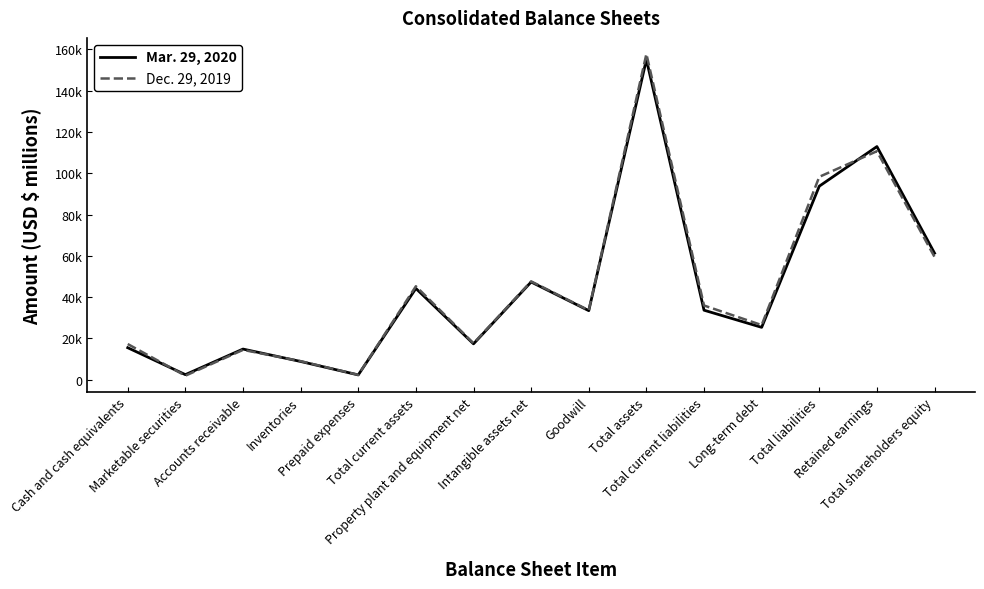

Read the Mar. 29, 2020 value at Marketable securities.

2494